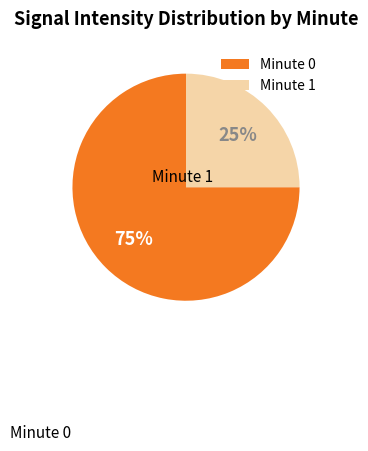

What percentage is the Minute 1 slice, to the nearest percent?

25%